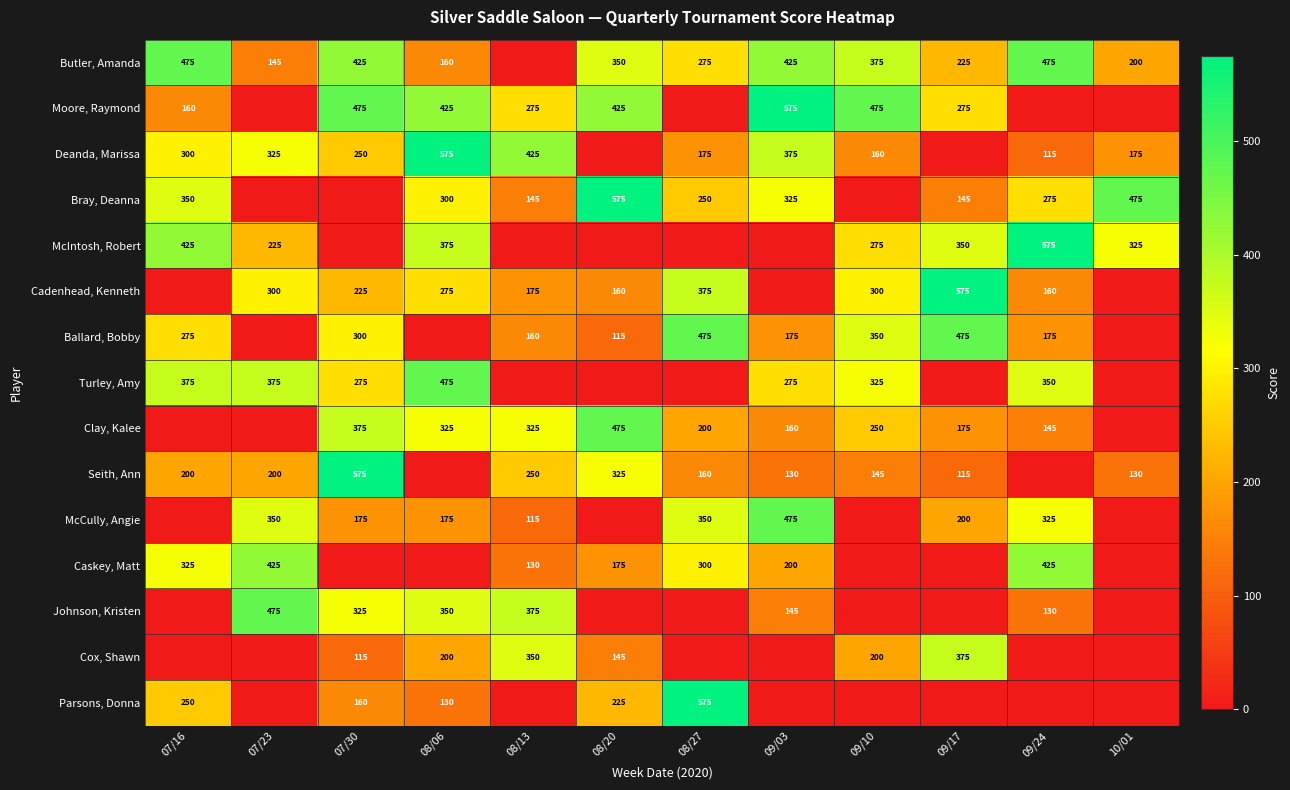

True or false: Cadenhead, Kenneth has a value of 488 at 08/06.

False